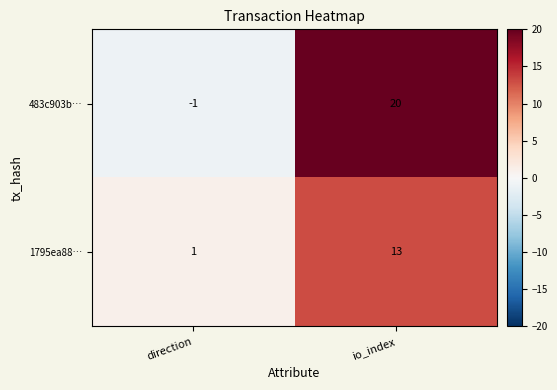

Reading left to right, what are all the values shown in this chart?

483c903b…: -1	20
1795ea88…: 1	13